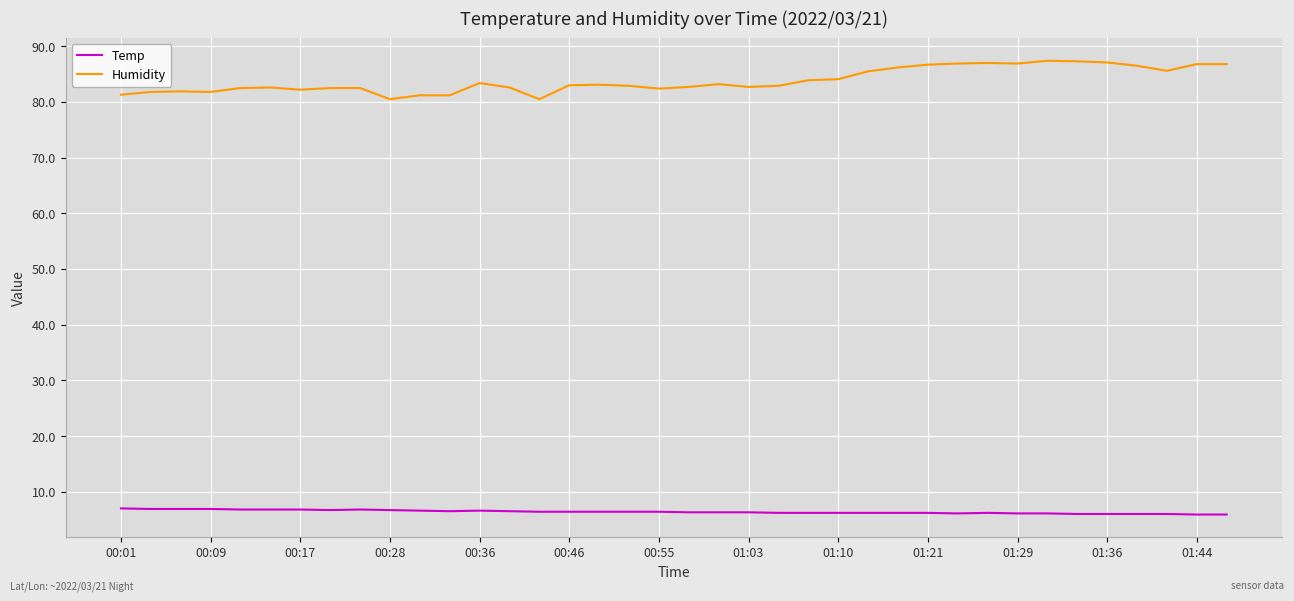

Which series has the largest total across all categories?

Humidity